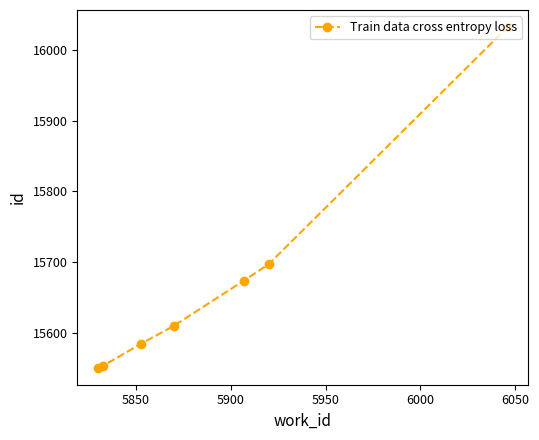

How many data points are less than 15610?

3